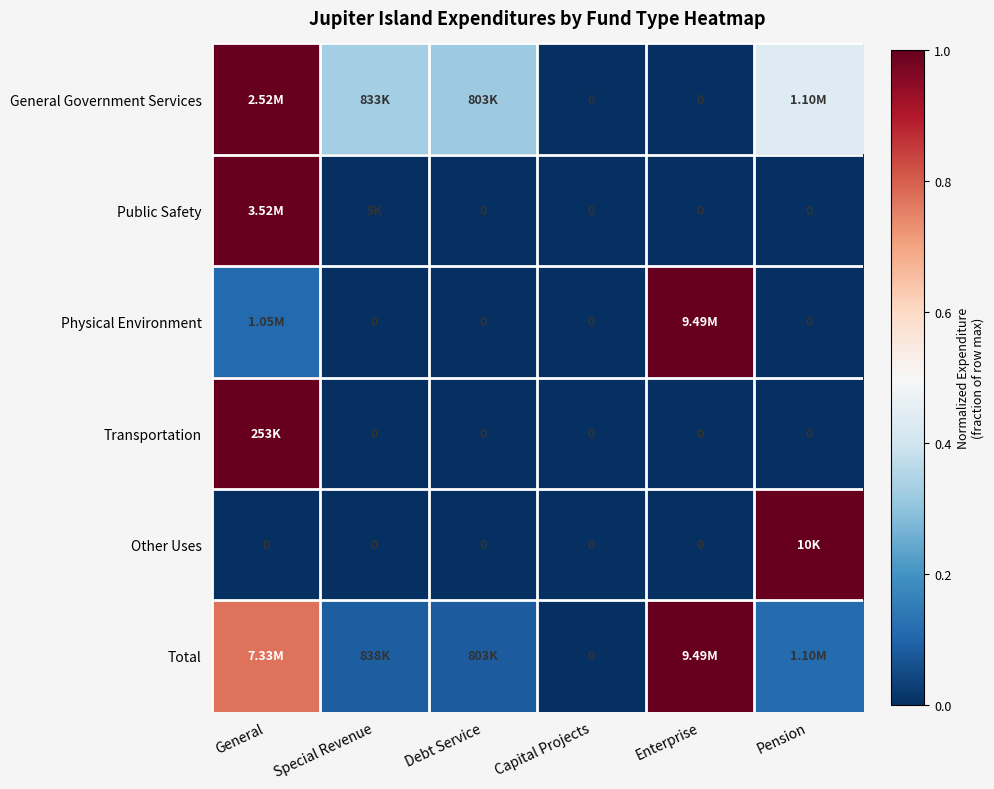

The Other Uses series shows 0.0 at General. True or false?

True